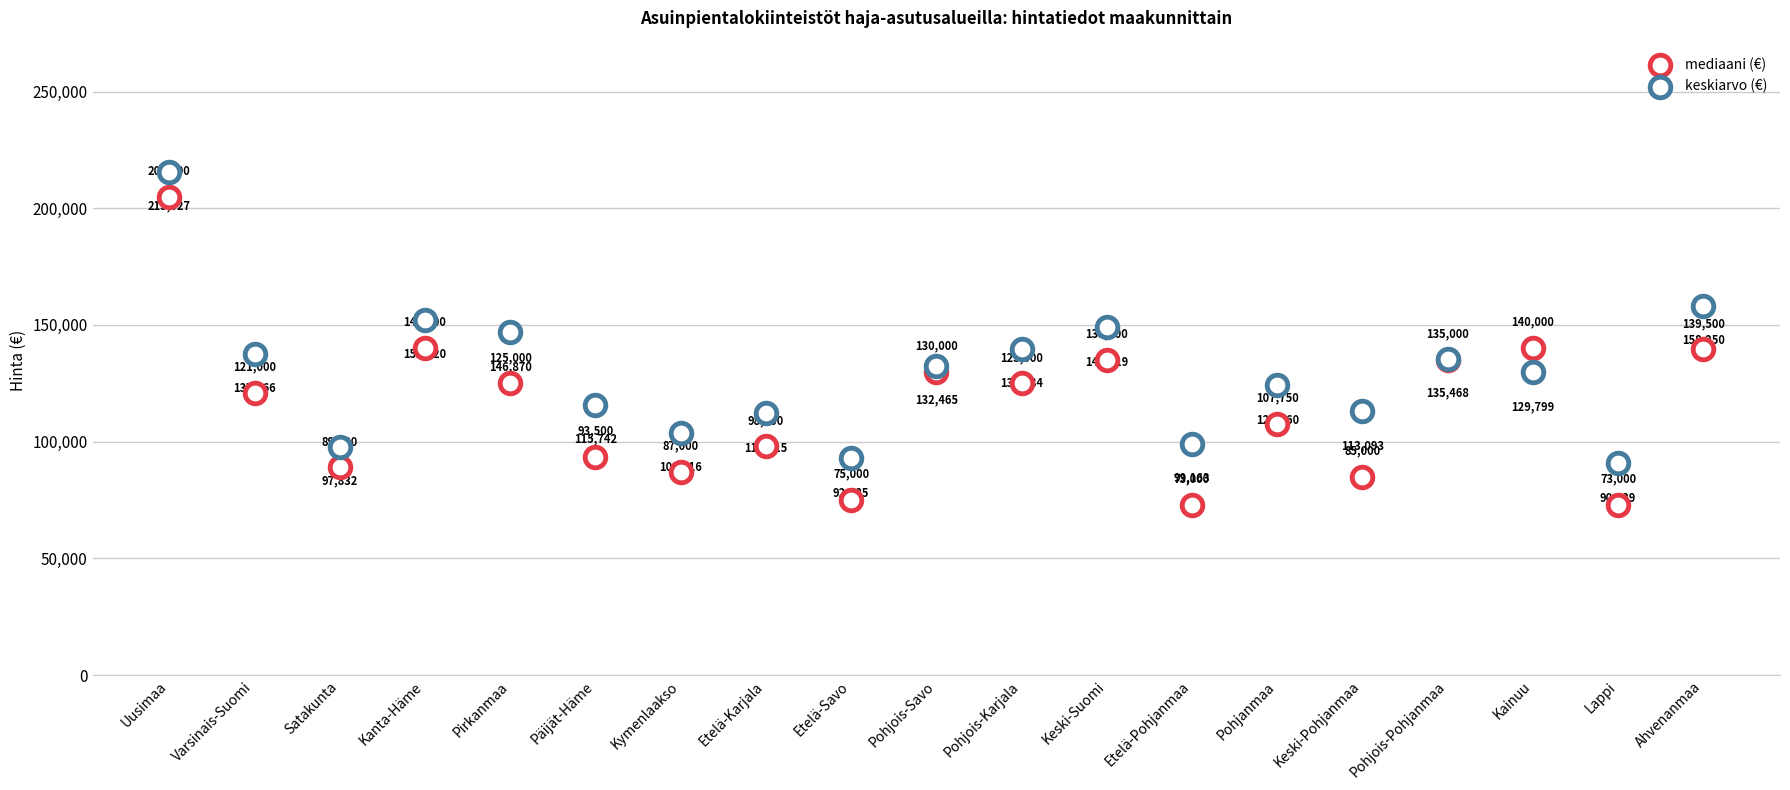

Which series contains the lowest Y value?

mediaani (€)